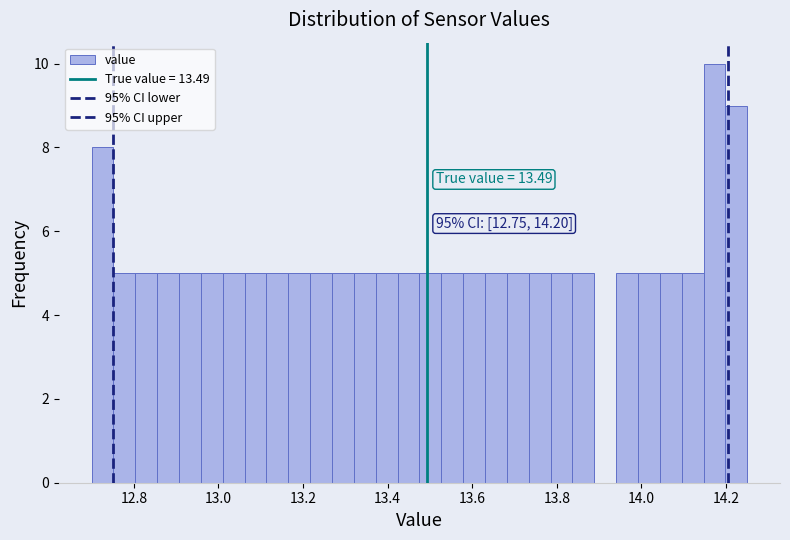

Read against the x-axis, roughly where is the centre of the tallest bar?

14.18